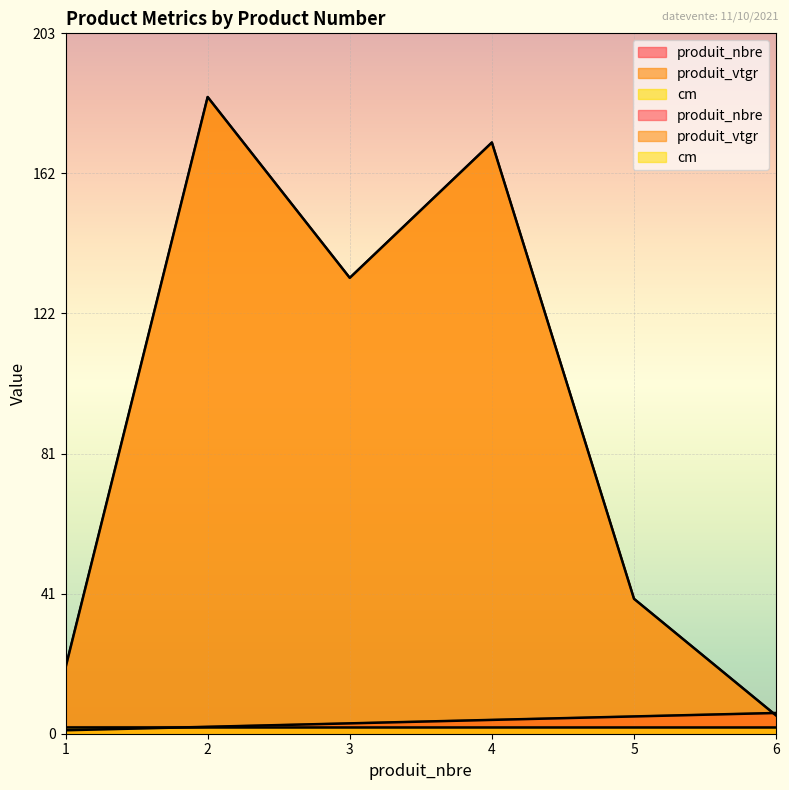

At which label does produit_nbre reach its minimum?

1